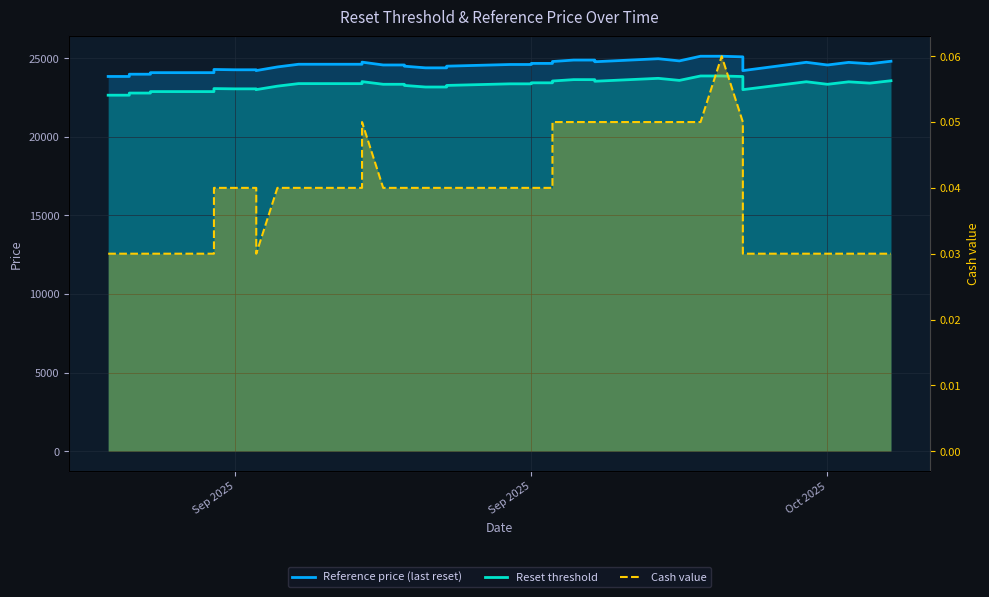

True or false: Reference price (last reset) and Reset threshold intersect in this chart.

False